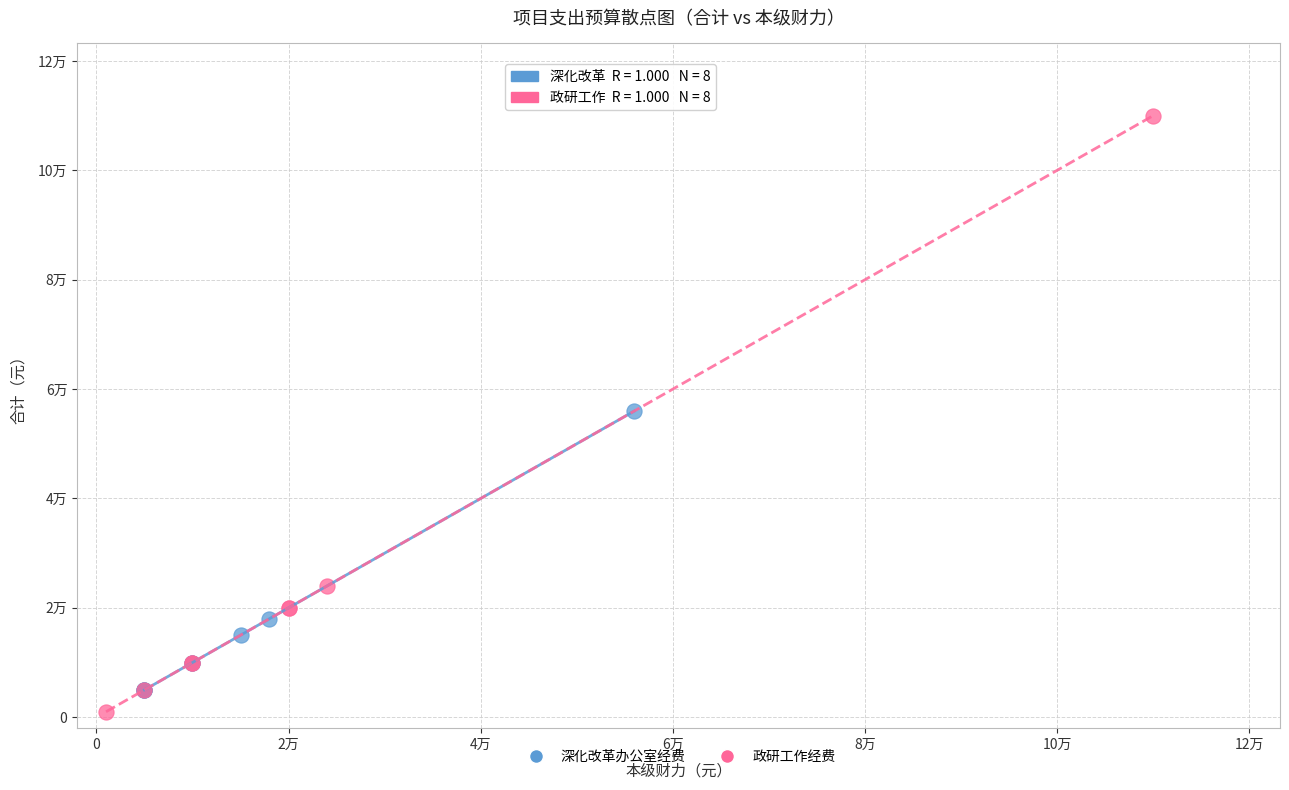

Which series reaches the minimum Y coordinate?

政研工作经费